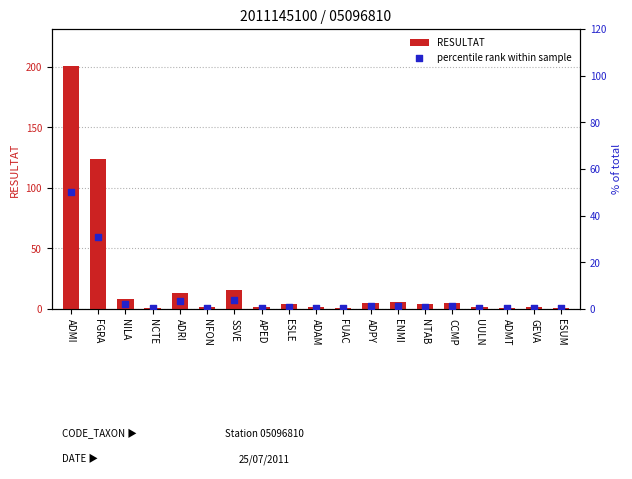

At which category is the sum across all series the highest?

ADMI